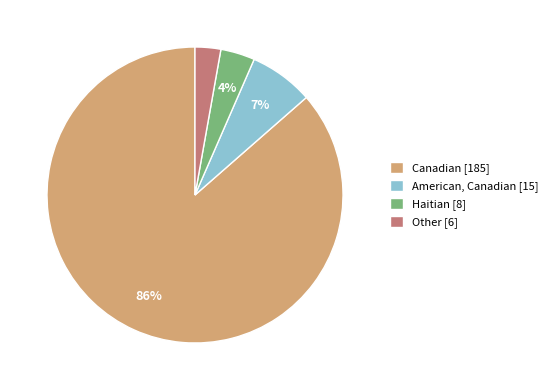

Is it true that American, Canadian [15] is 7% of the pie?

True